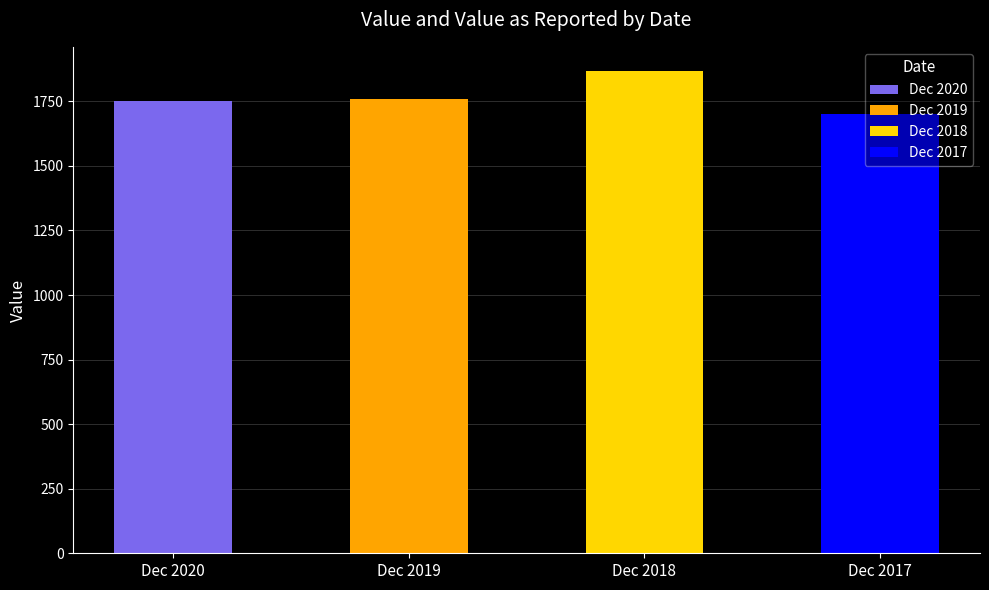

What is the minimum value shown in the chart?

1700.2